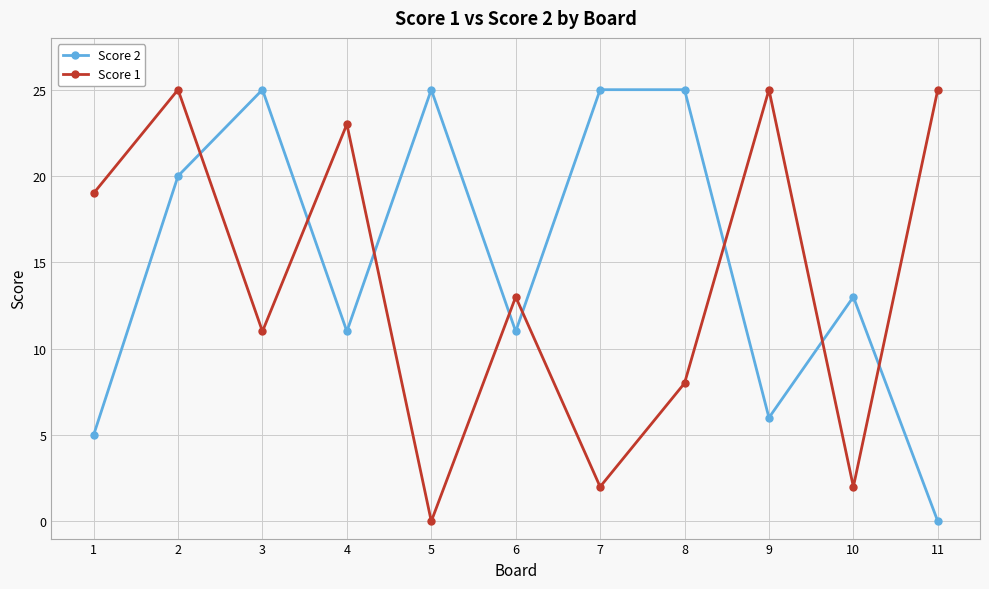

Reading left to right, extract all data points from this chart.

Score 2: 5	20	25	11	25	11	25	25	6	13	0
Score 1: 19	25	11	23	0	13	2	8	25	2	25